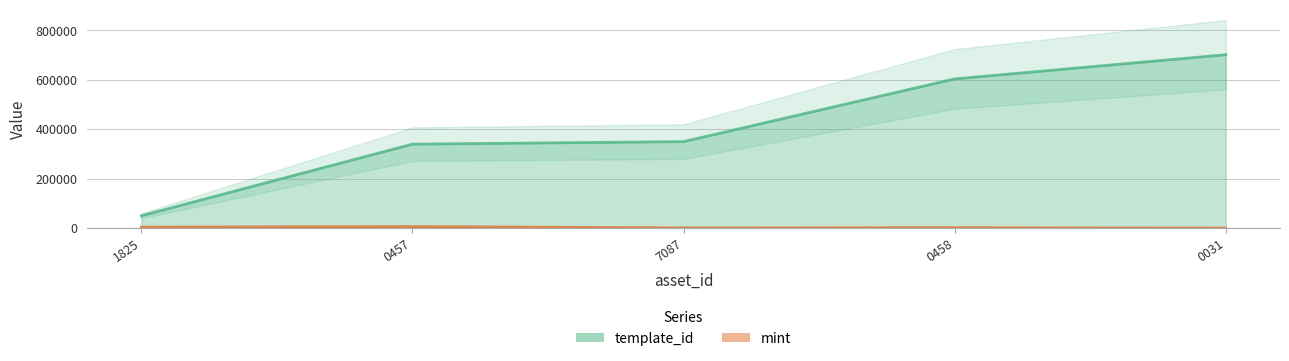

Which series changed the most between 0457 and 7087?

template_id